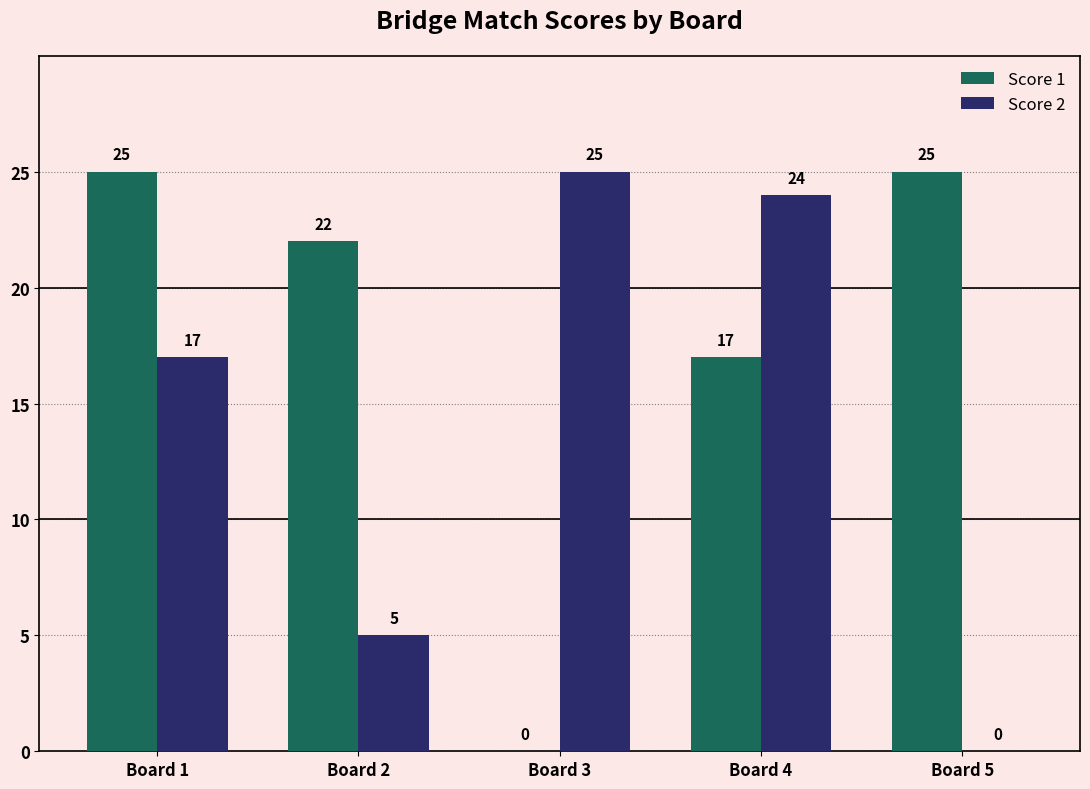

What is the greatest value displayed?

25